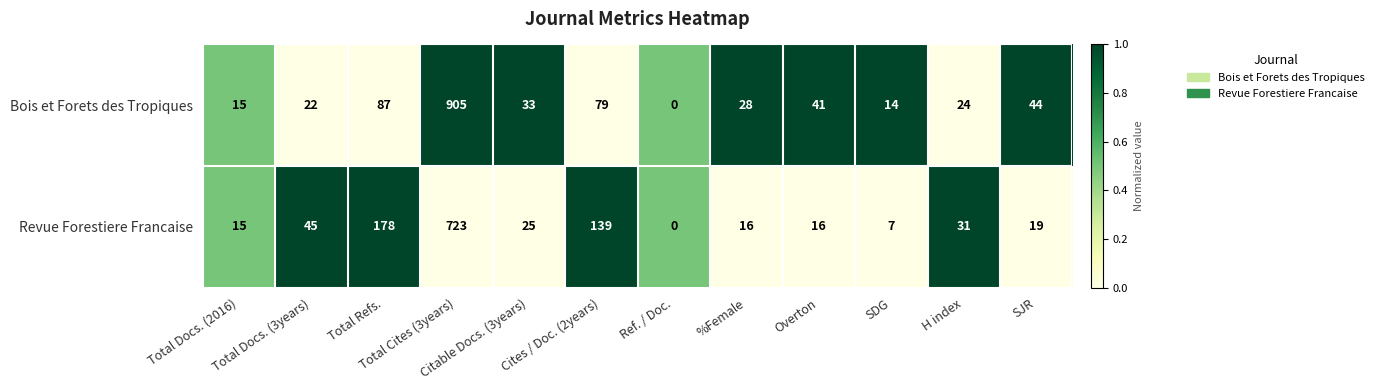

What is the average value of the Bois et Forets des Tropiques series?

108